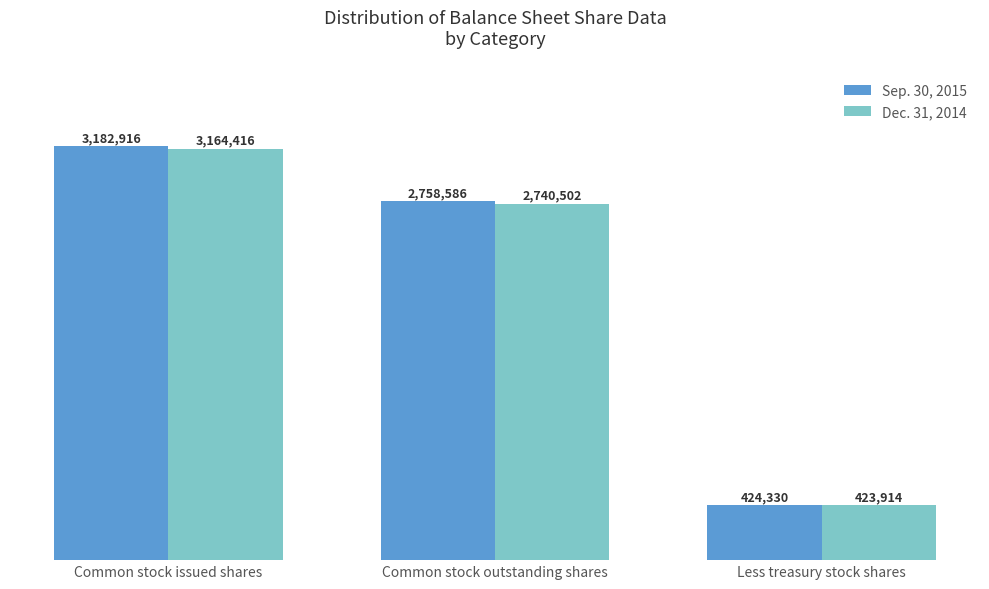

Rank the series by their average value, from lowest to highest.

Dec. 31, 2014, Sep. 30, 2015